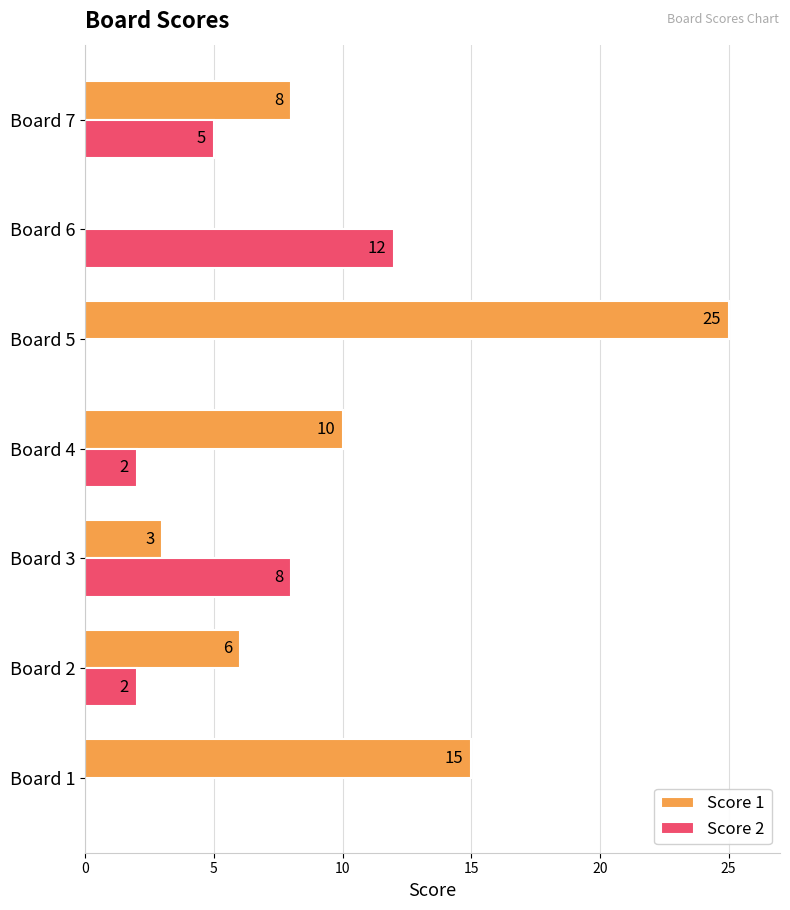

What is the maximum value shown in the chart?

25